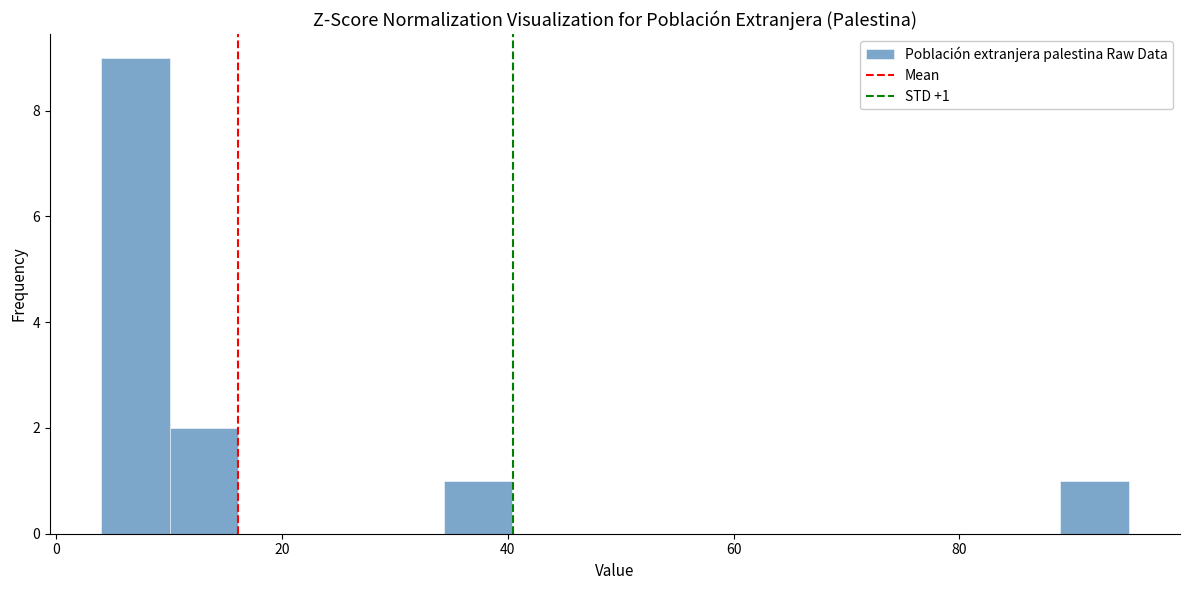

Around what value on the x-axis is the tallest bar? Give the approximate position of its centre, as read against the axis.

8